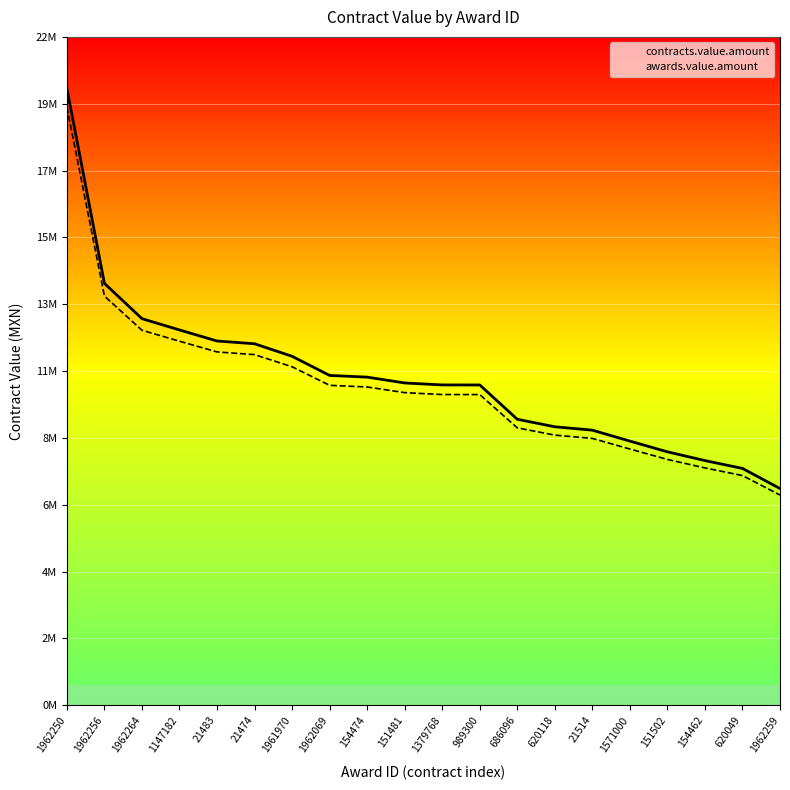

What is the difference between the contracts.value.amount values at 1962259 and 1962069?

3723230.1